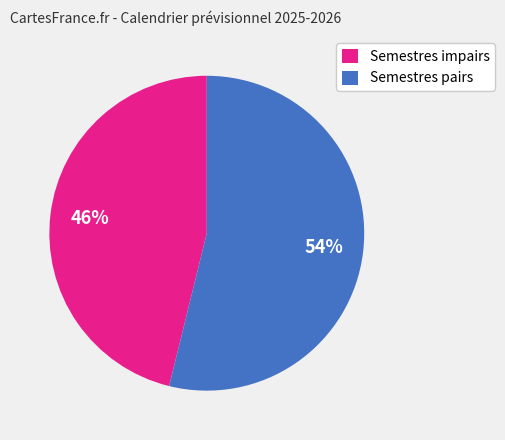

True or false: Semestres impairs accounts for 51% of the total.

False